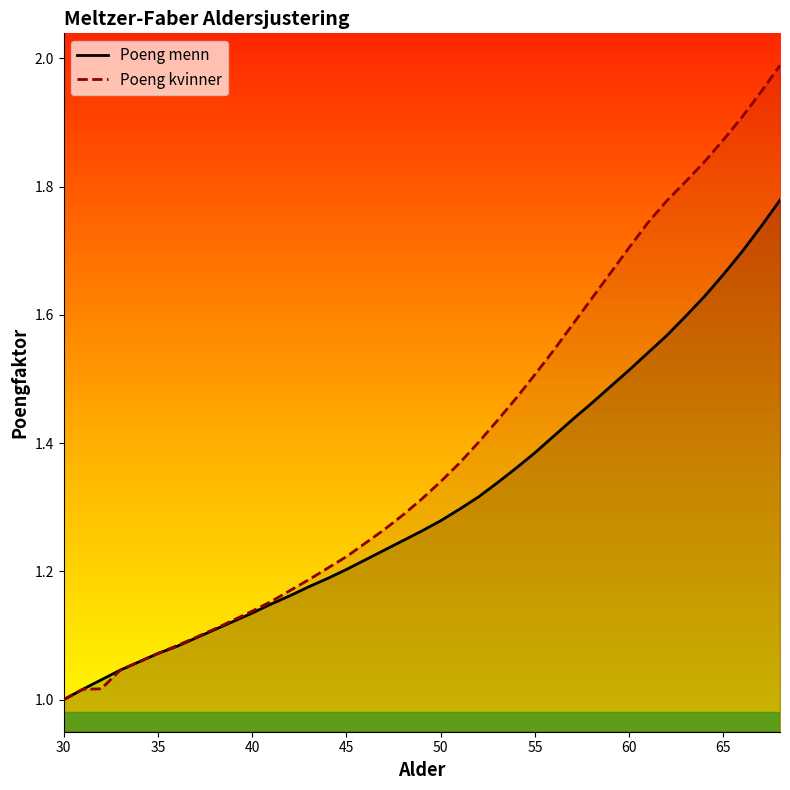

At 42, list the series in order from smallest to largest.

Poeng menn, Poeng kvinner